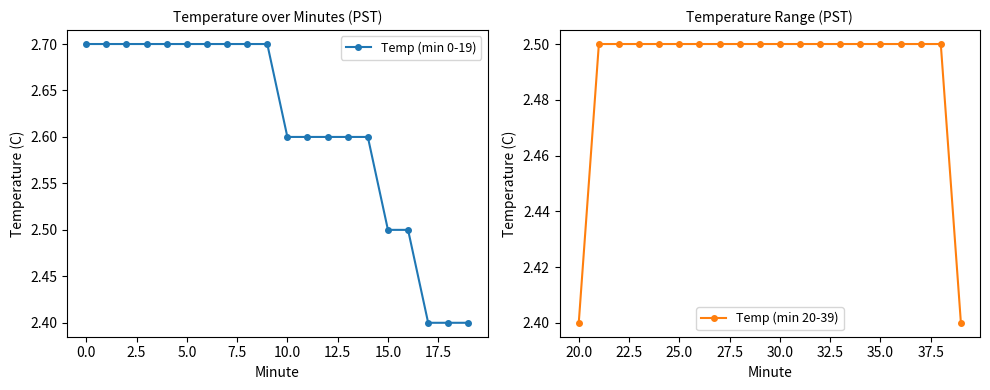

True or false: Temp (min 0-19) and Temp (min 20-39) cross at least once.

False